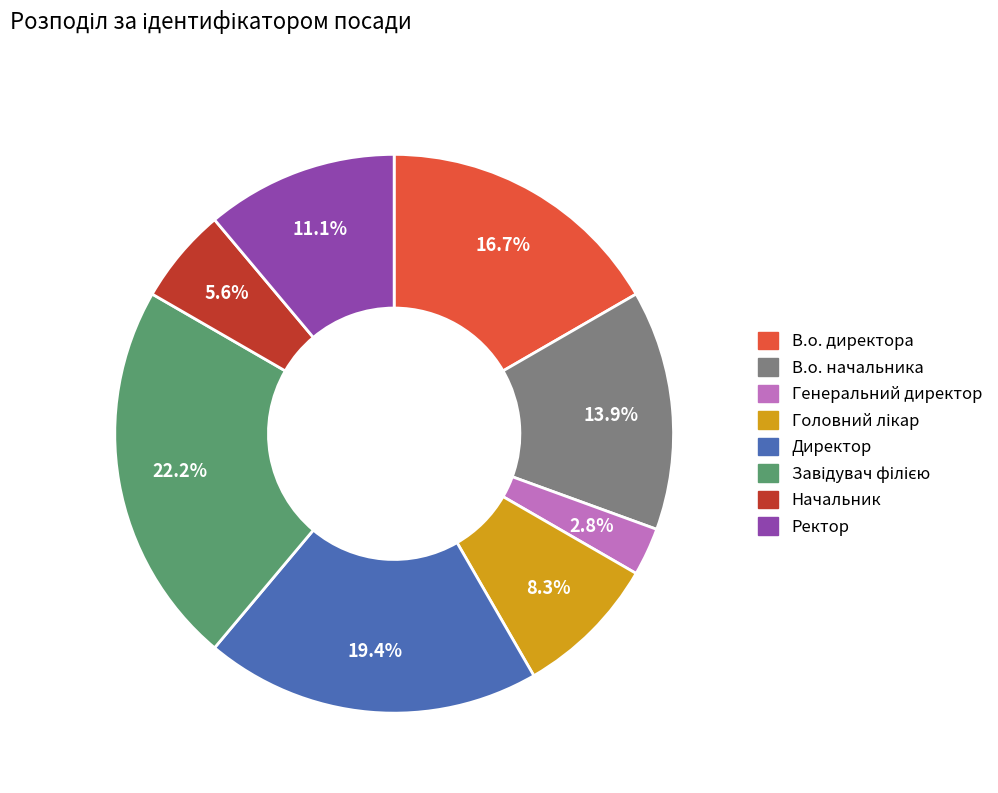

Which category has the smallest portion of the pie?

Генеральний директор